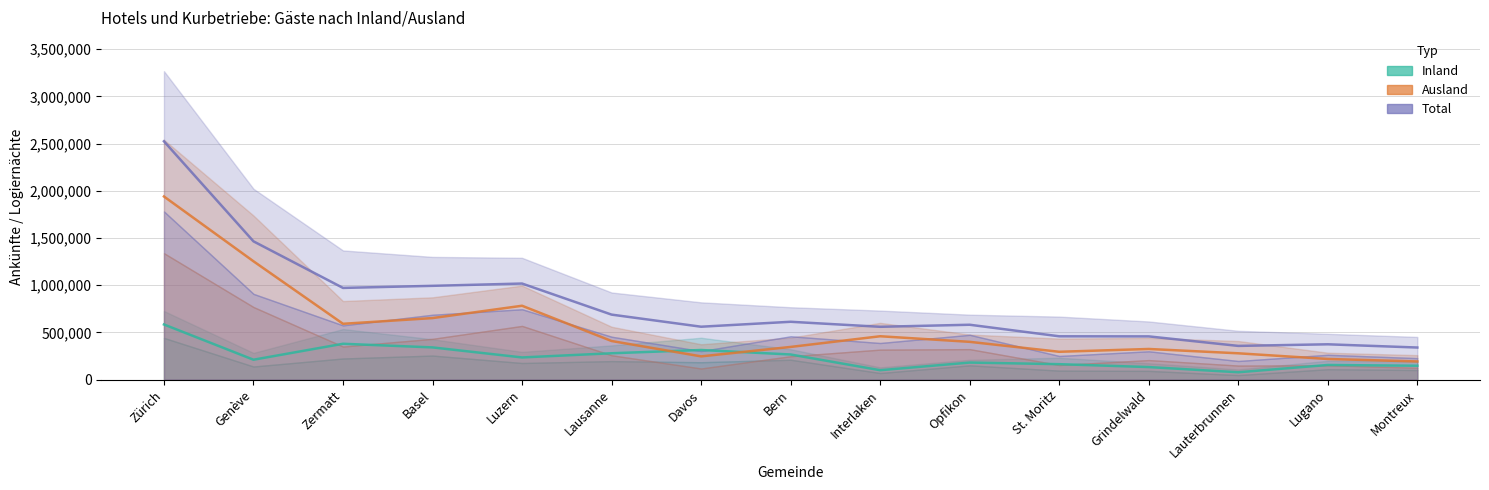

What is the label of the 9th point from the left?

Interlaken